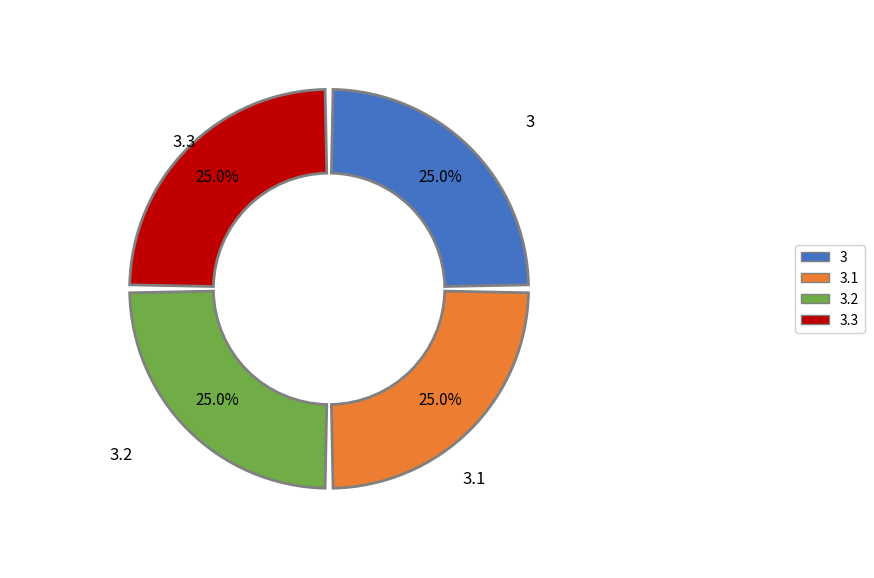

Do 3 Onderzoek stroomgeleiding and 3.3 Stroomgeleiding door vloeistoffen together represent more than half of the pie?

No